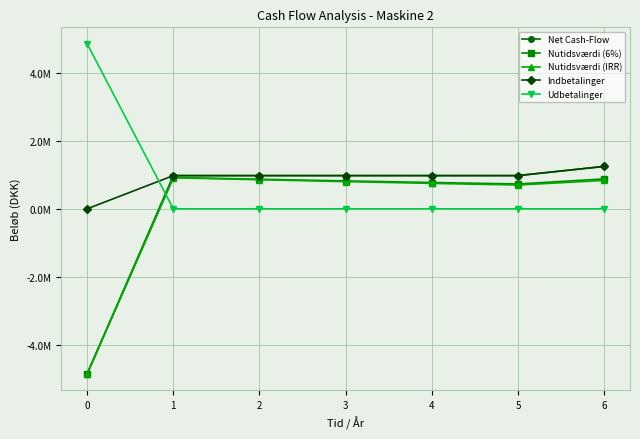

Between 1 and 5, which series saw the biggest shift?

Nutidsværdi (IRR)